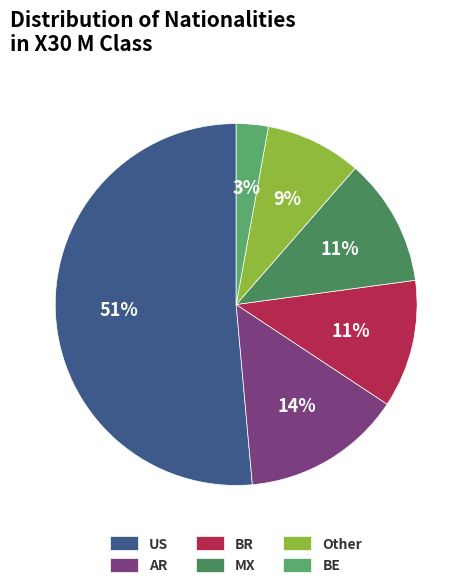

Which slice is the largest?

US